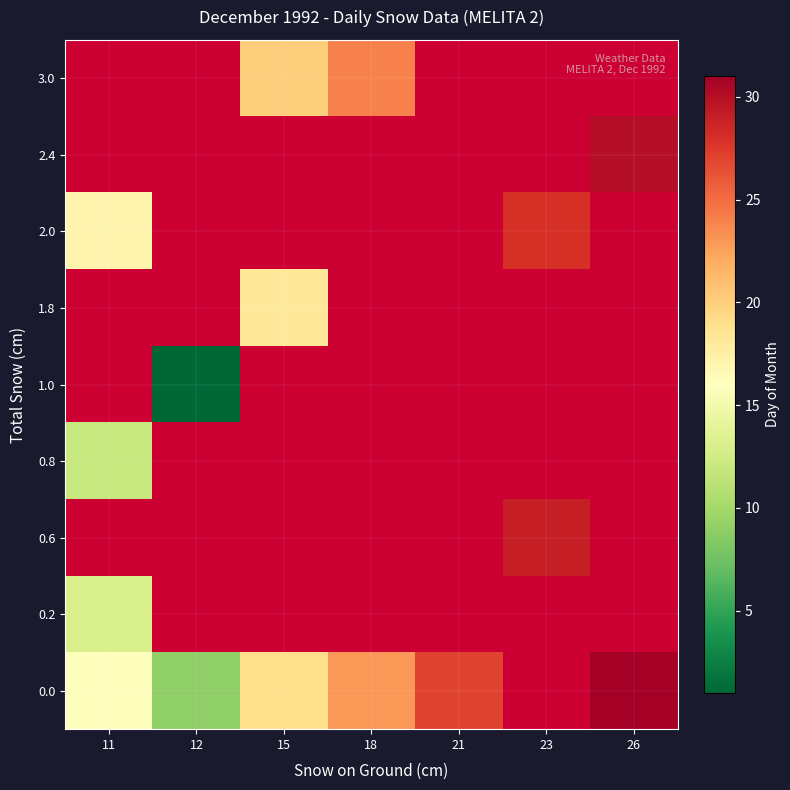

Which has a higher value, 23 or 15?

15